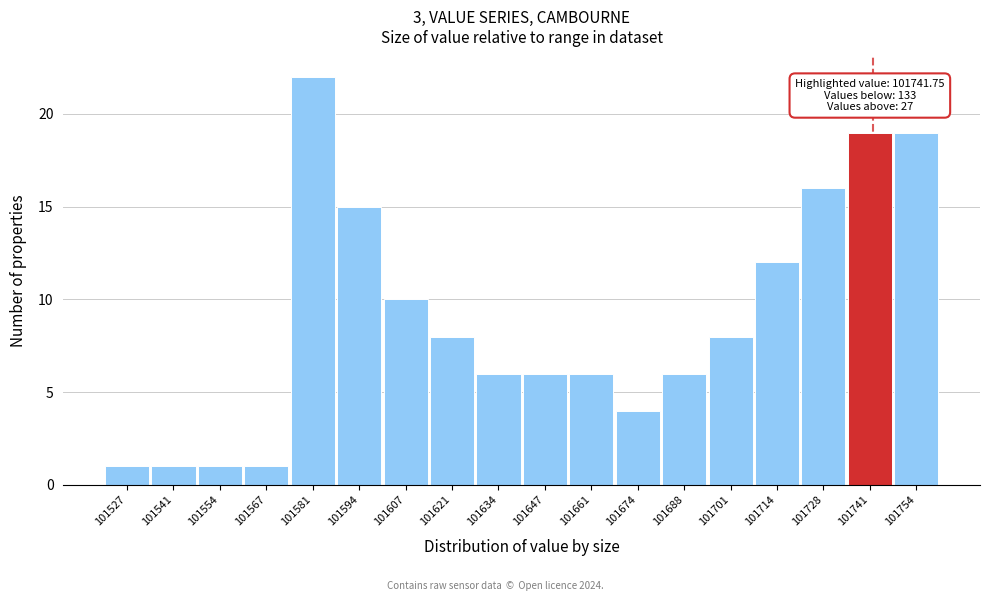

Over which range of the x-axis is the bar tallest?

101574 to 101588